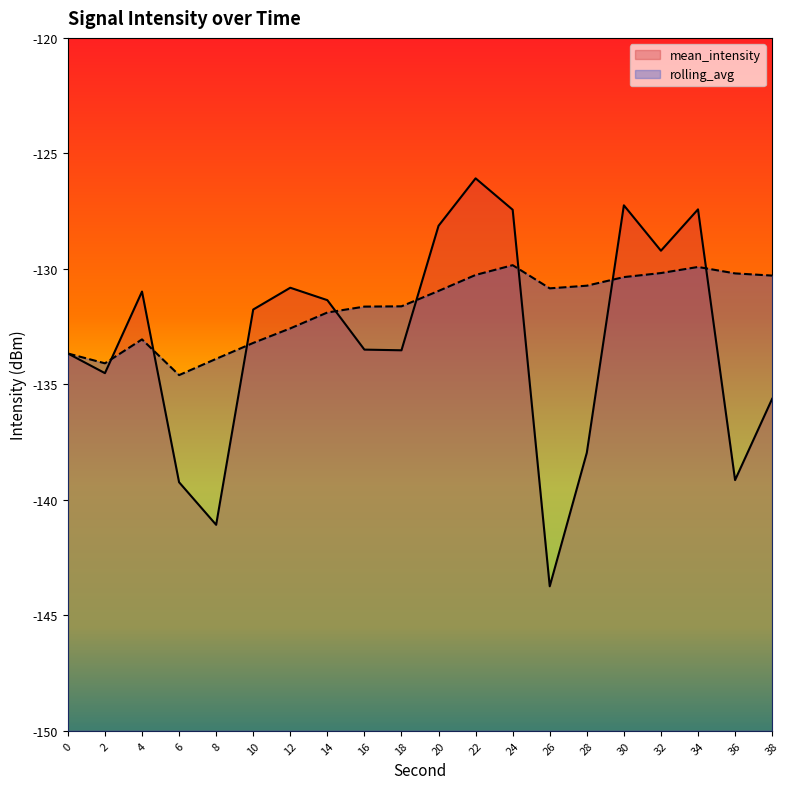

Reading right to left, list all the values displayed in this chart.

mean_intensity: -135.6	-139.1	-127.4	-129.2	-127.2	-138.0	-143.7	-127.4	-126.1	-128.1	-133.5	-133.5	-131.4	-130.8	-131.8	-141.1	-139.2	-131.0	-134.5	-133.7
rolling_avg: -130.3	-130.2	-129.9	-130.2	-130.4	-130.7	-130.8	-129.8	-130.3	-131.0	-131.6	-131.6	-131.9	-132.6	-133.2	-133.9	-134.6	-133.1	-134.1	-133.7